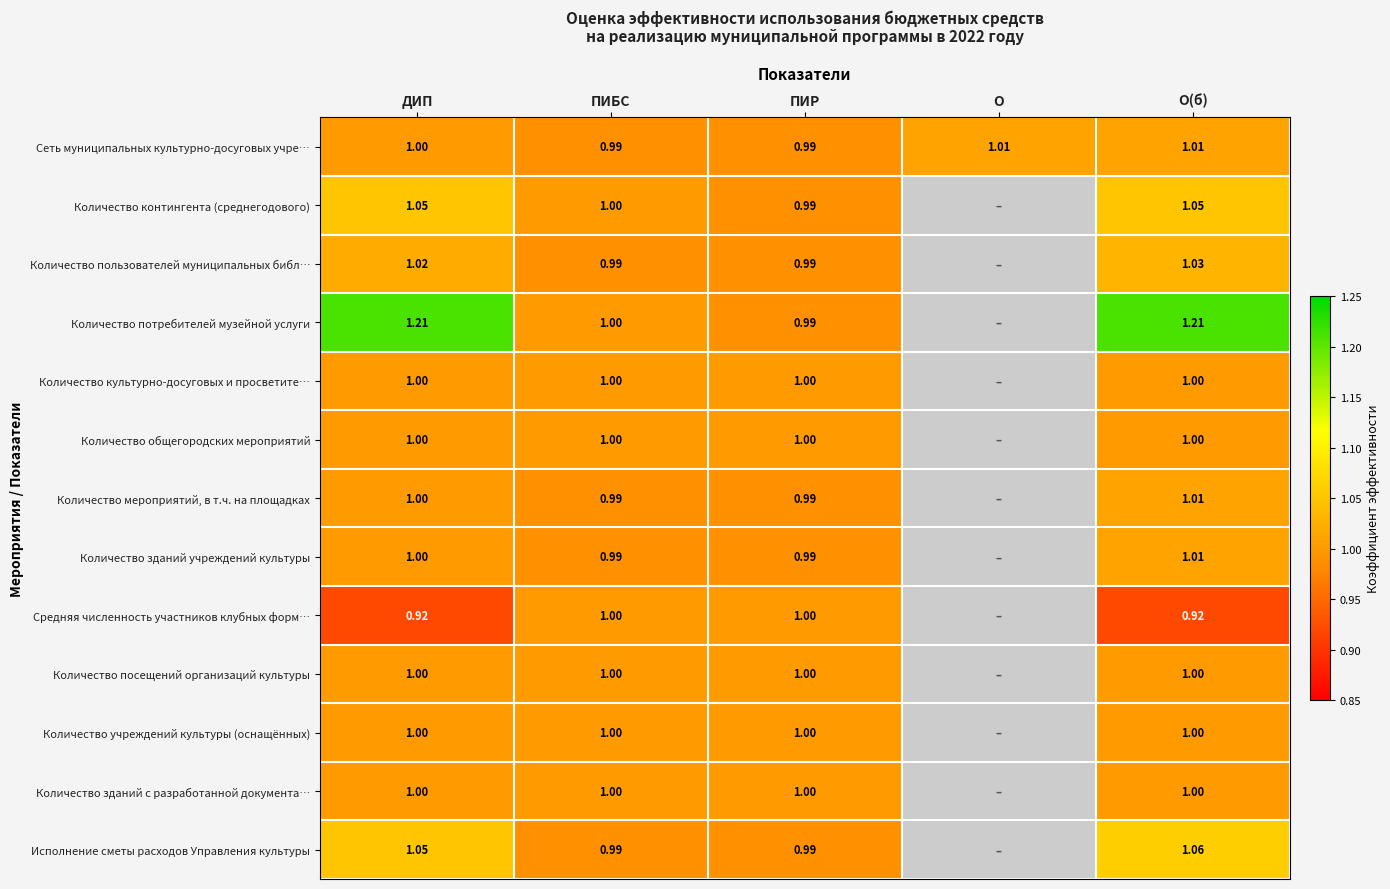

Which series changed the most between ДИП and ПИБС?

Количество потребителей музейной услуги